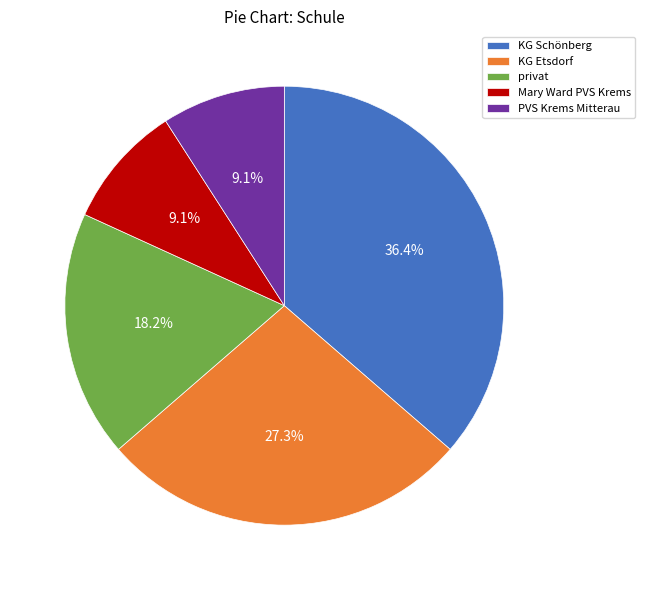

To the nearest percent, what percentage of the pie is KG Schönberg?

36%